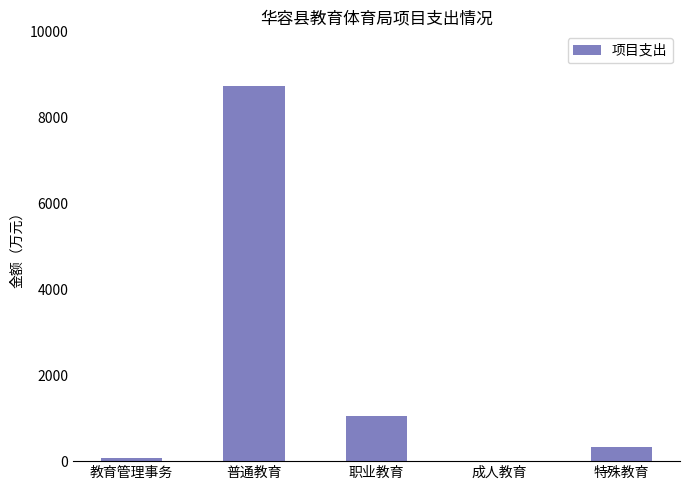

What is the maximum value shown in the chart?

8722